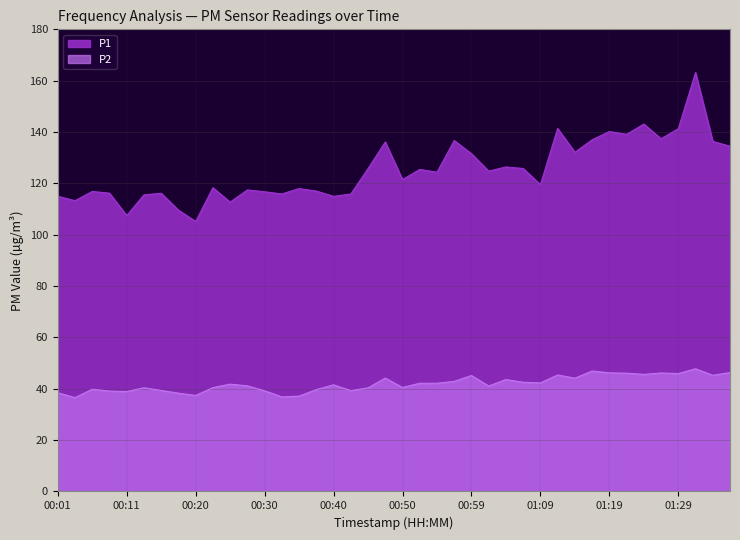

Is the value of P1 at 00:42 greater than the value of P2 at 01:26?

Yes